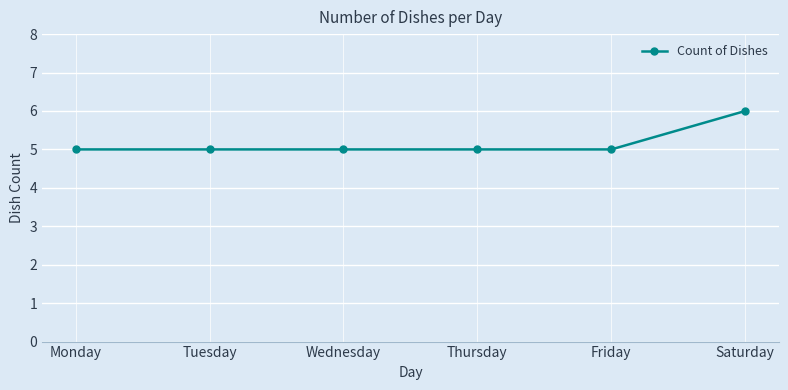

Which category has the highest value across all series?

Saturday